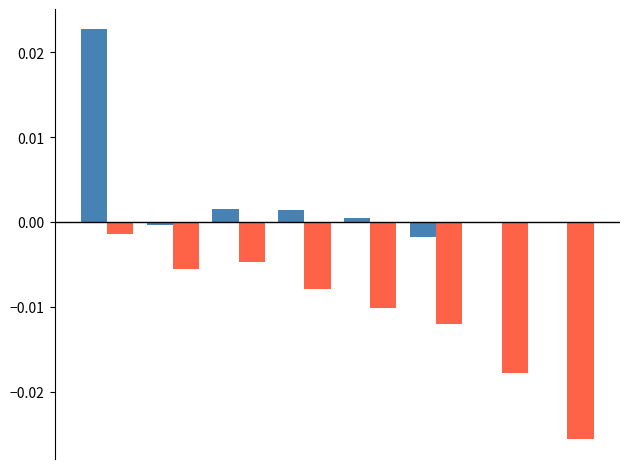

How many groups of bars are there?

8